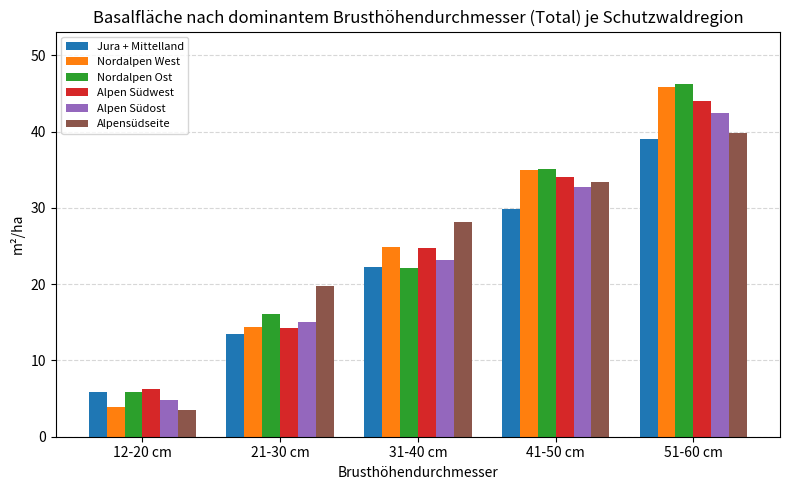

Which series has the widest spread of values?

Nordalpen West